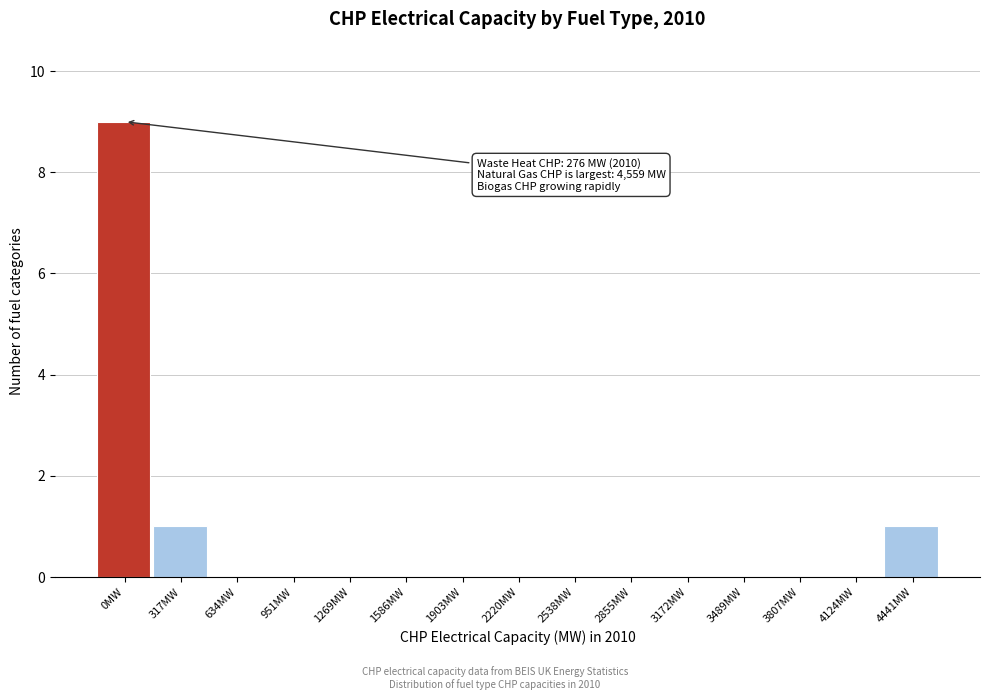

Reading right to left, extract all data points from this chart.

4441MW=1	4124MW=0	3807MW=0	3489MW=0	3172MW=0	2855MW=0	2538MW=0	2220MW=0	1903MW=0	1586MW=0	1269MW=0	951MW=0	634MW=0	317MW=1	0MW=9